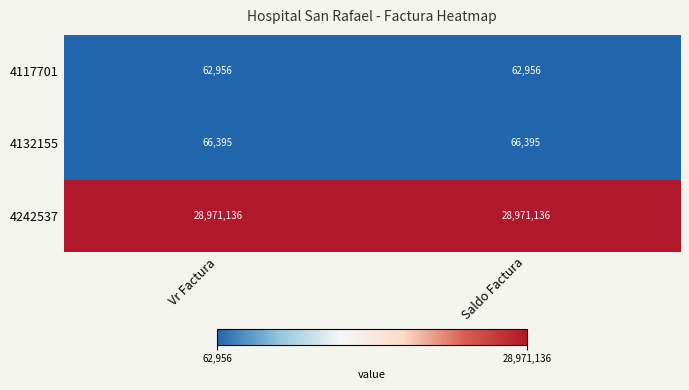

What is the total value across all series at Vr Factura?

29100487